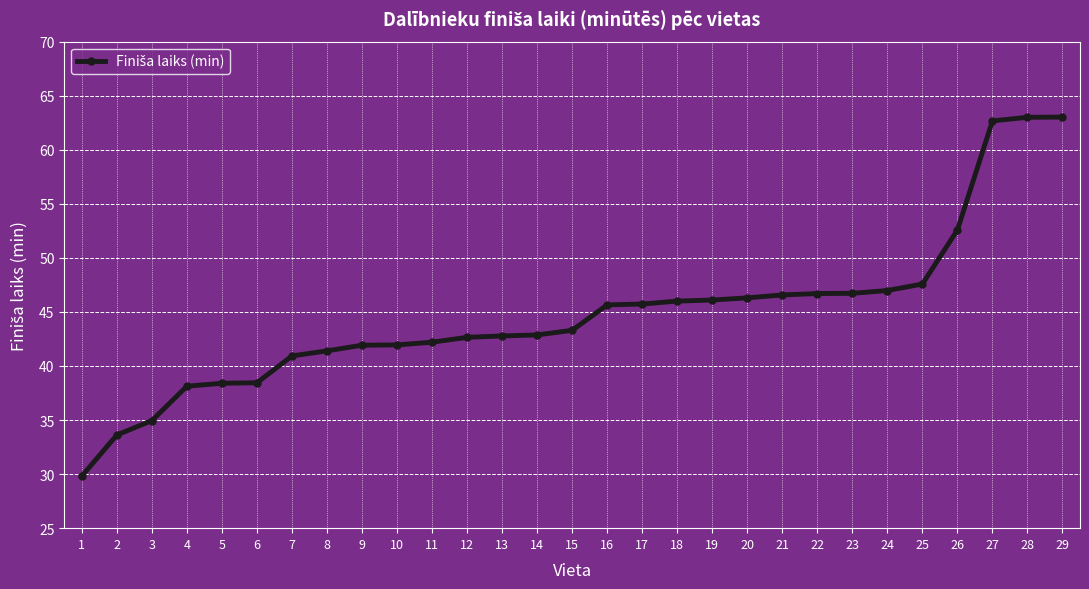

The value at 6 is 38.5. True or false?

True